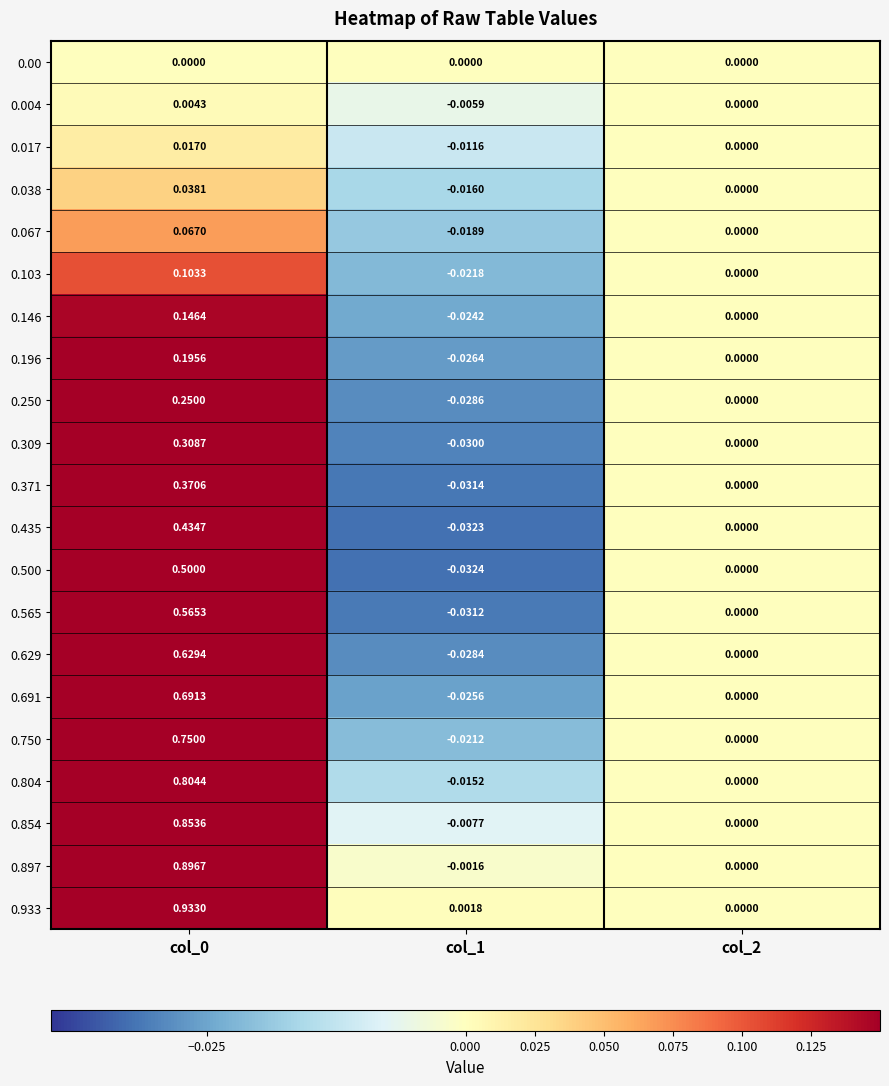

Is the value of 0.854 at col_1 greater than the value of 0.067 at col_2?

No